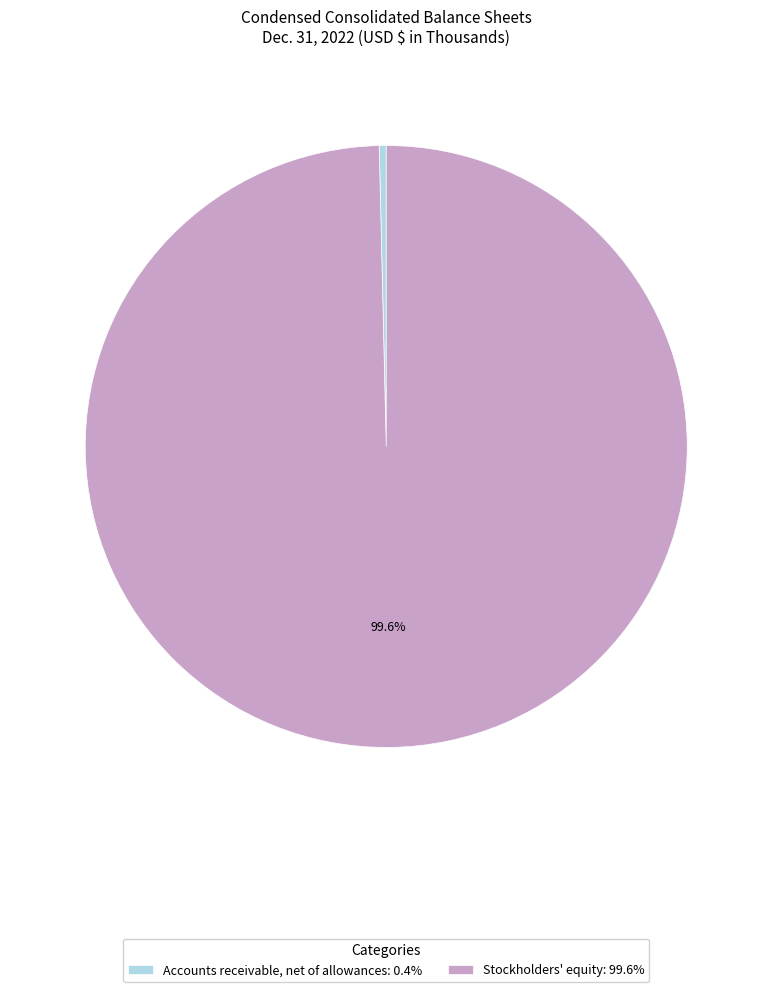

To the nearest percent, what is the difference between the Stockholders' equity and Accounts receivable, net of allowances slice percentages?

99%